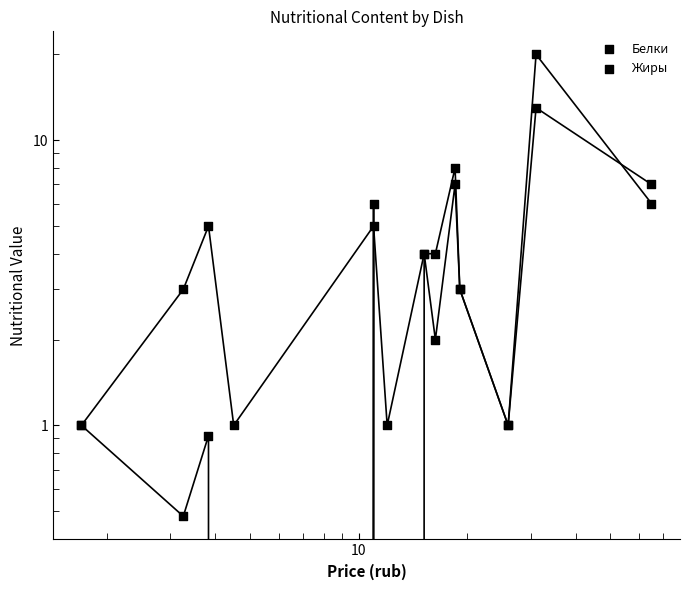

Which series reaches the maximum Y coordinate?

Белки